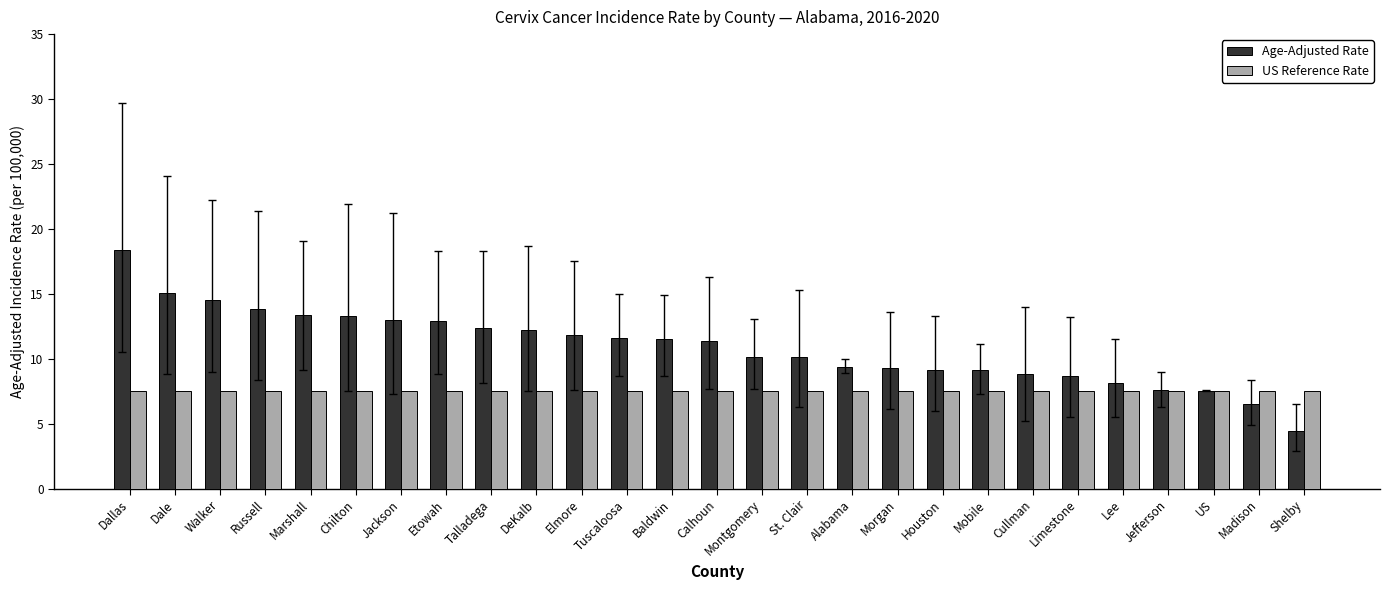

How many groups of bars are there?

27